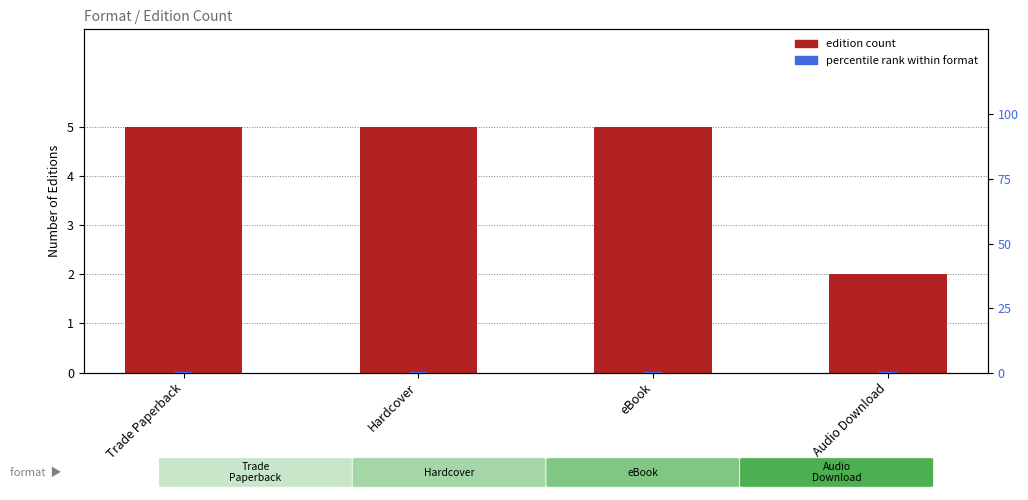

Rank the categories by percentile rank within format value from lowest to highest.

Trade Paperback, Hardcover, eBook, Audio Download